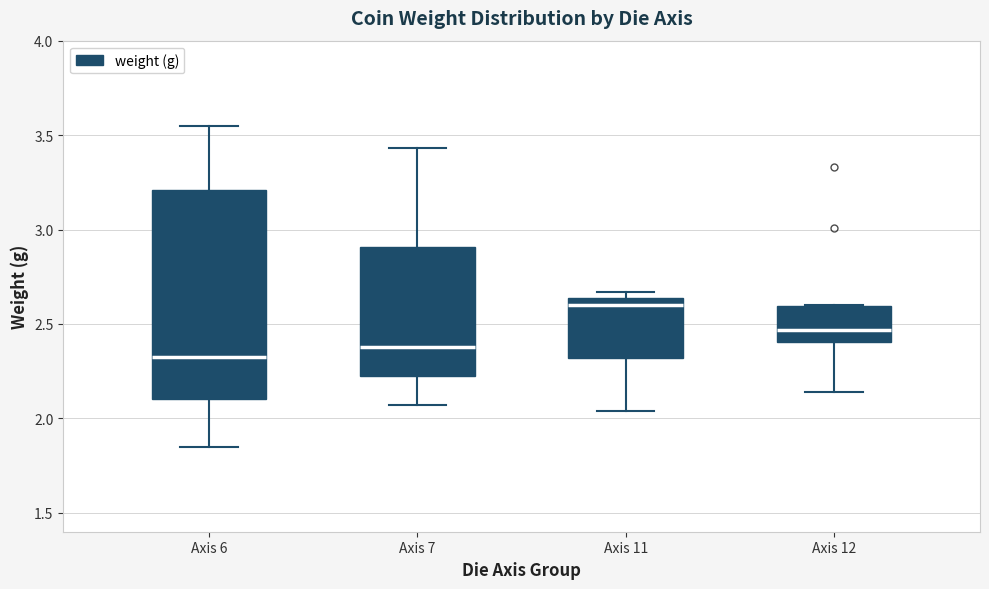

Which box's median line is the highest?

Axis 11